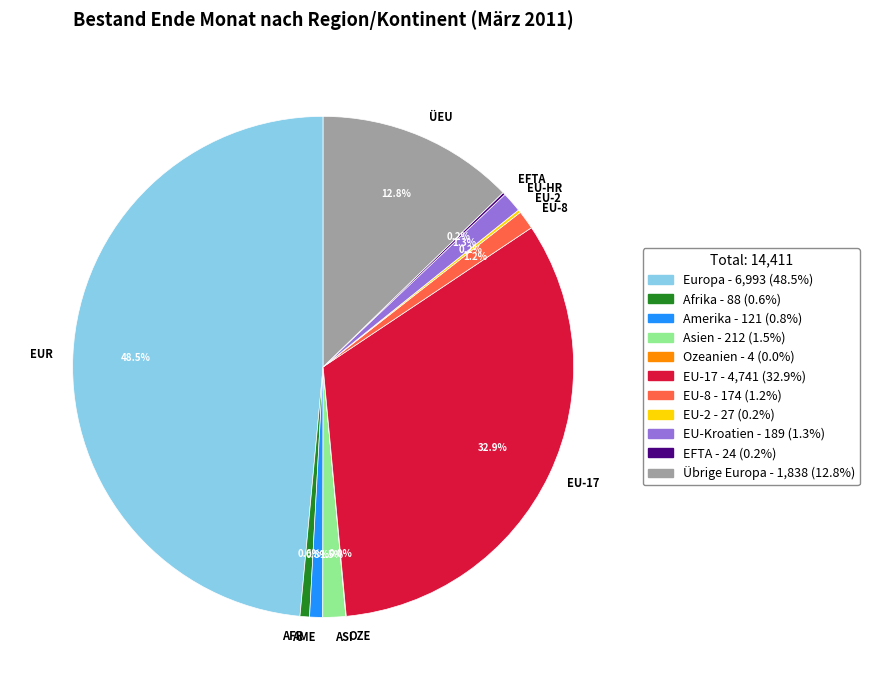

Is there any slice that represents more than half of the pie?

No